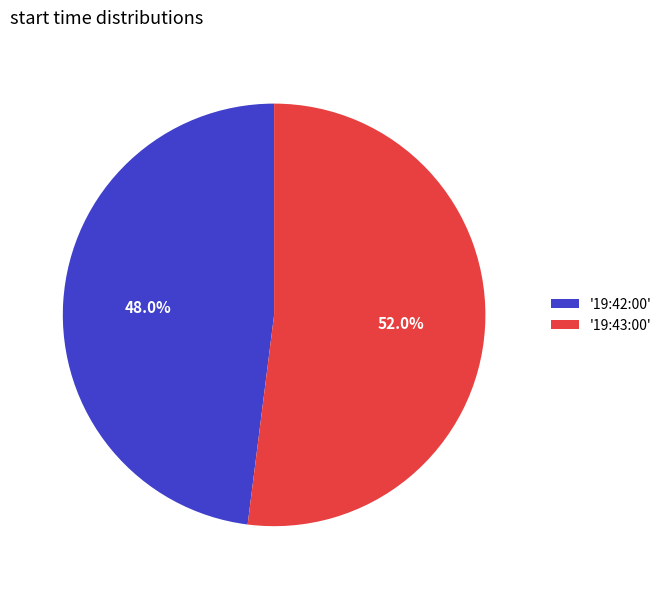

To the nearest percent, what is the difference between the largest and smallest slice percentages?

4%